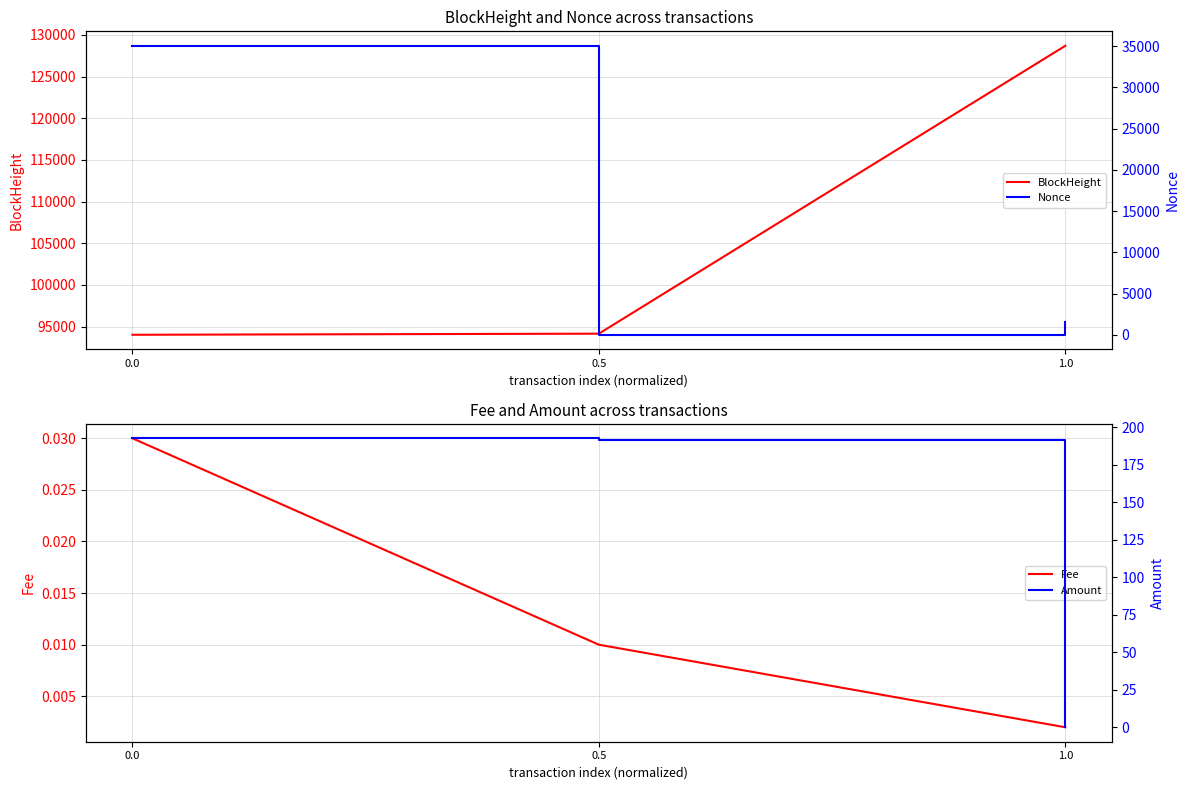

What is the greatest value displayed?

128694.0